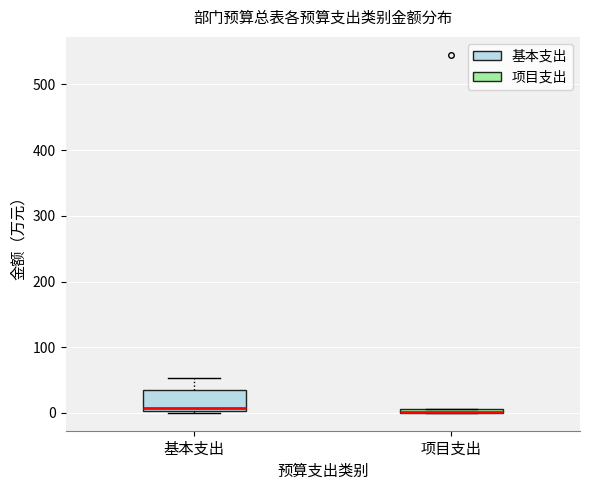

Where does the upper whisker of the box for 基本支出 end on the y-axis? The values are not printed on the chart, so give them approximately, as read against the axis.

50